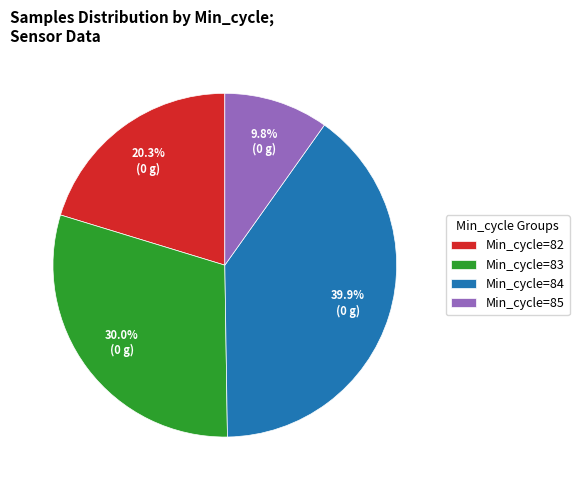

What is the largest slice in the pie chart?

Min_cycle=84